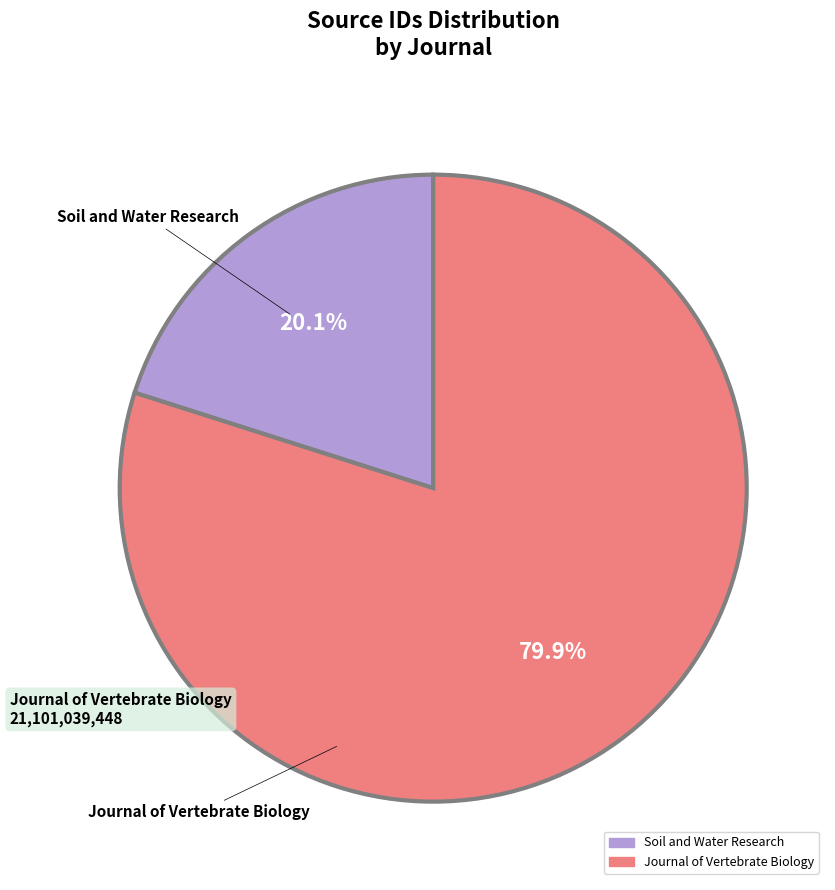

Rank the categories by value from lowest to highest.

Soil and Water Research, Journal of Vertebrate Biology